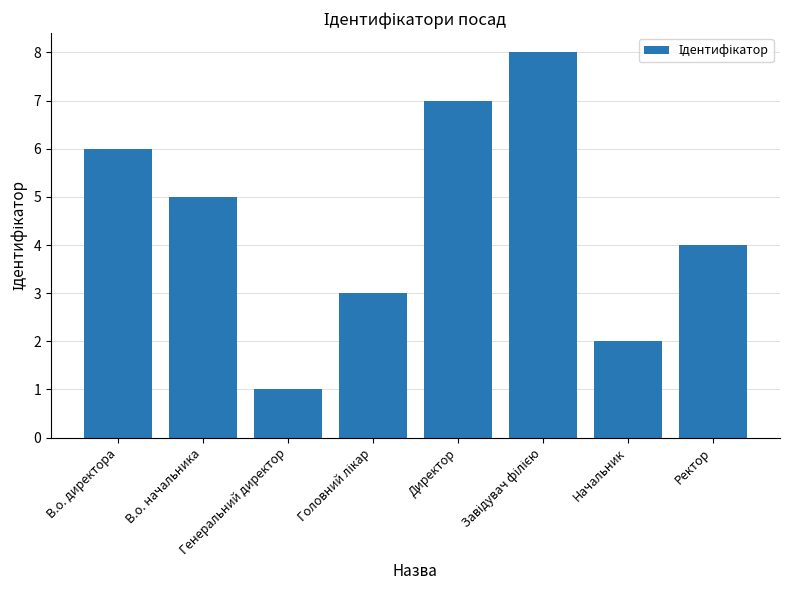

How many bars are there in total?

8